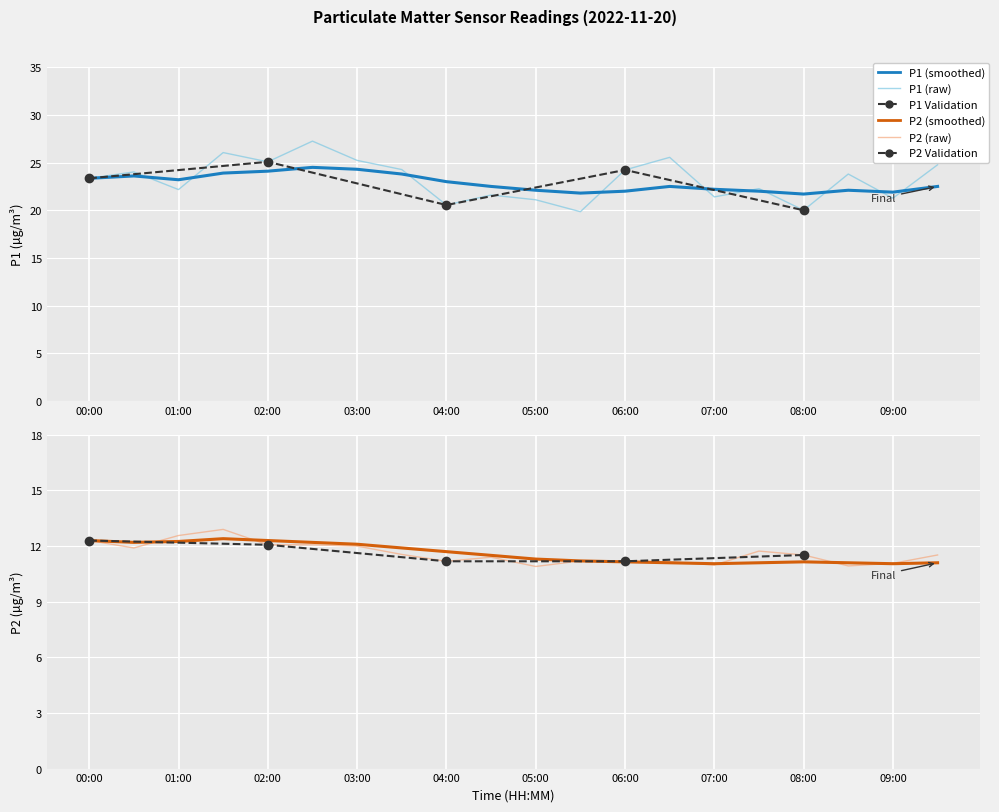

Is it true that P2 equals 12.6 at 01:00?

True